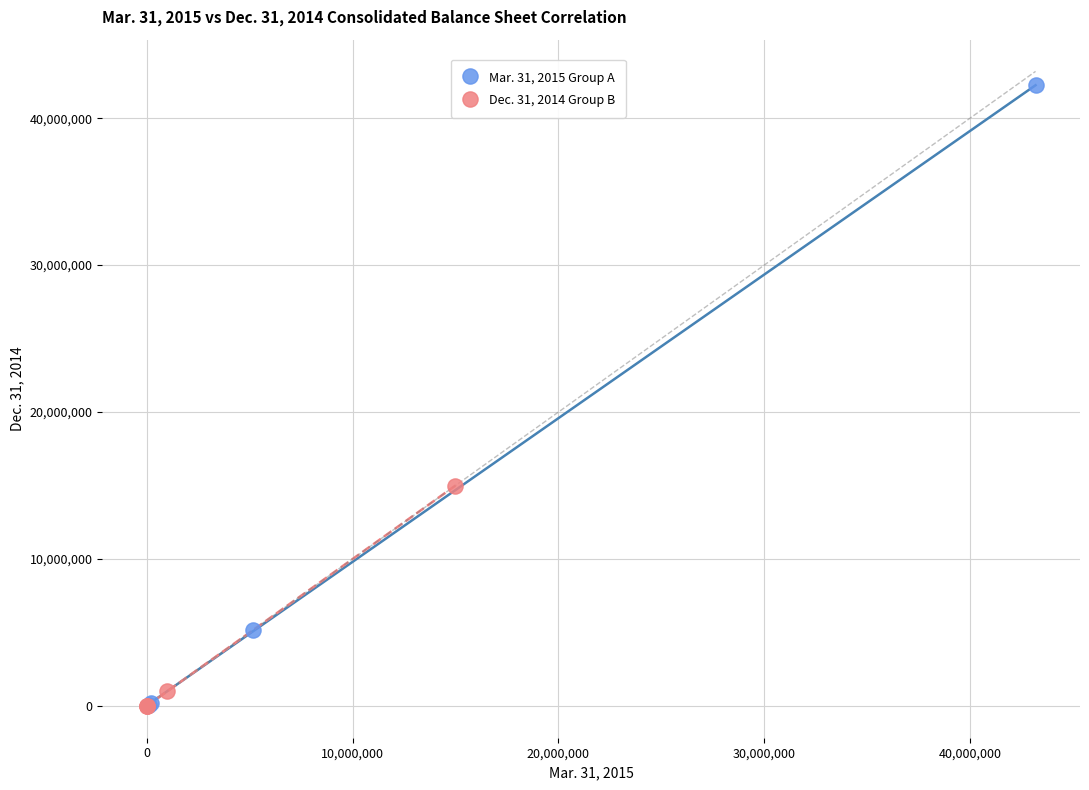

Which series contains the highest Y value?

Mar. 31, 2015 Group A